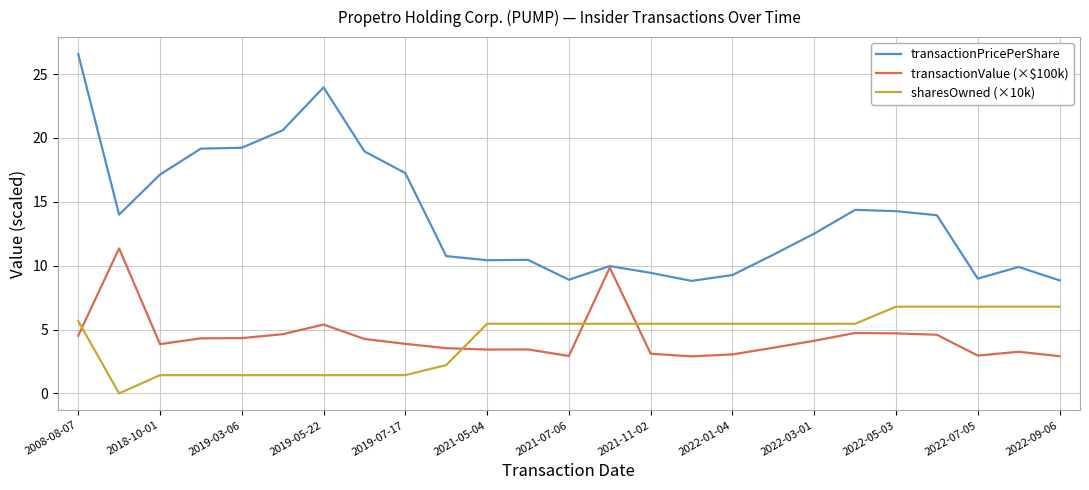

True or false: sharesOwned (×10k) and transactionValue (×$100k) intersect in this chart.

True